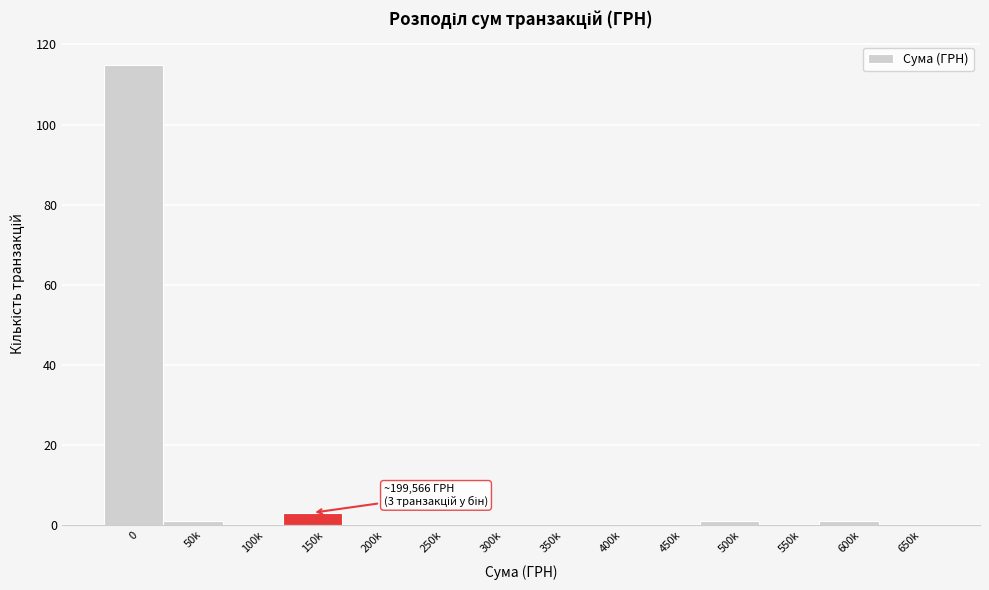

Reading left to right, what are all the values shown in this chart?

0=115	50k=1	100k=0	150k=3	200k=0	250k=0	300k=0	350k=0	400k=0	450k=0	500k=1	550k=0	600k=1	650k=0